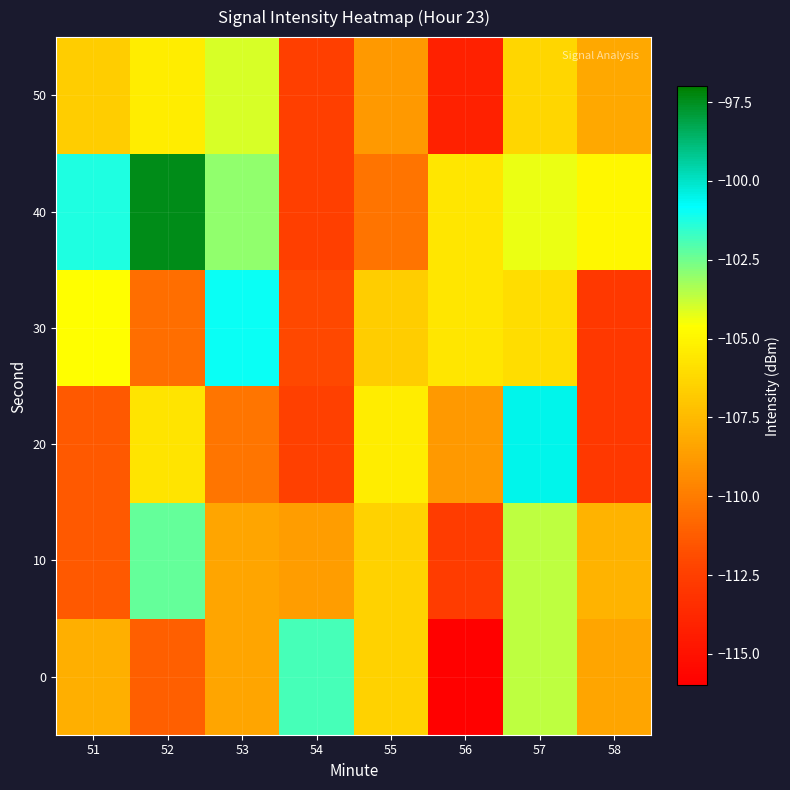

Which has a higher value, 56 or 53?

53